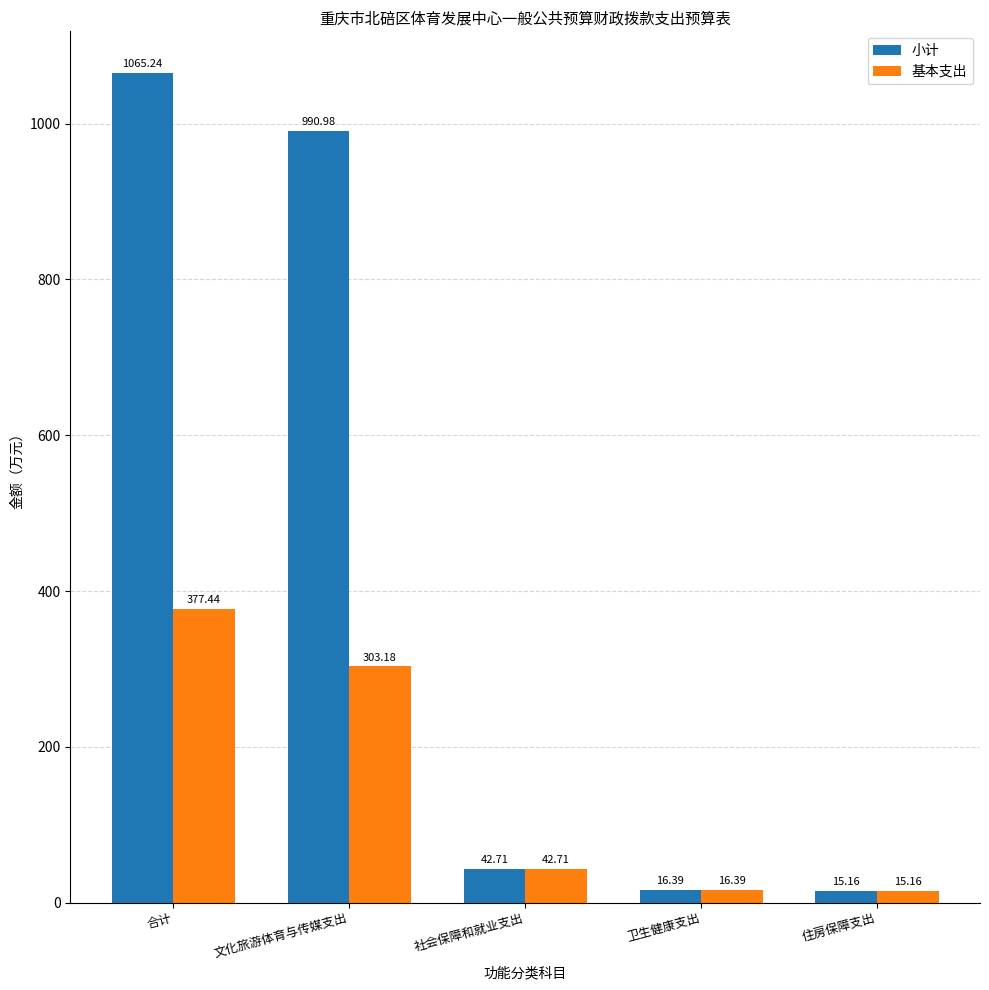

What is the sum of the 小计 values at 合计 and 住房保障支出?

1080.4